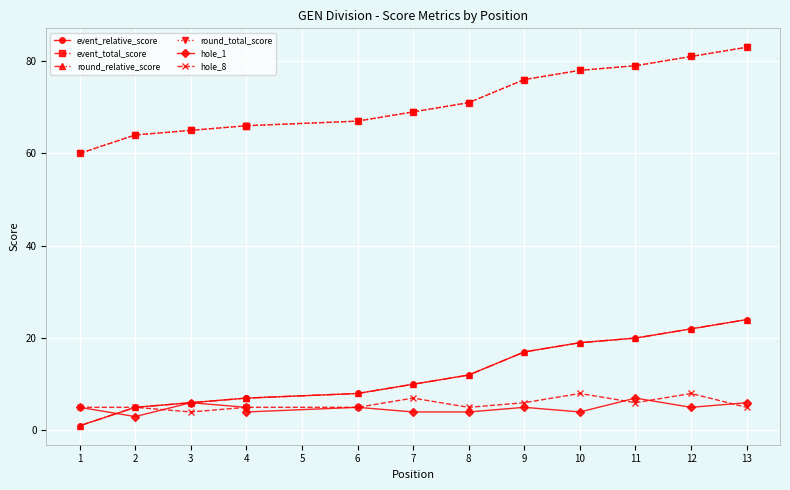

What is the value of the round_relative_score point at the 8th from the left?

12